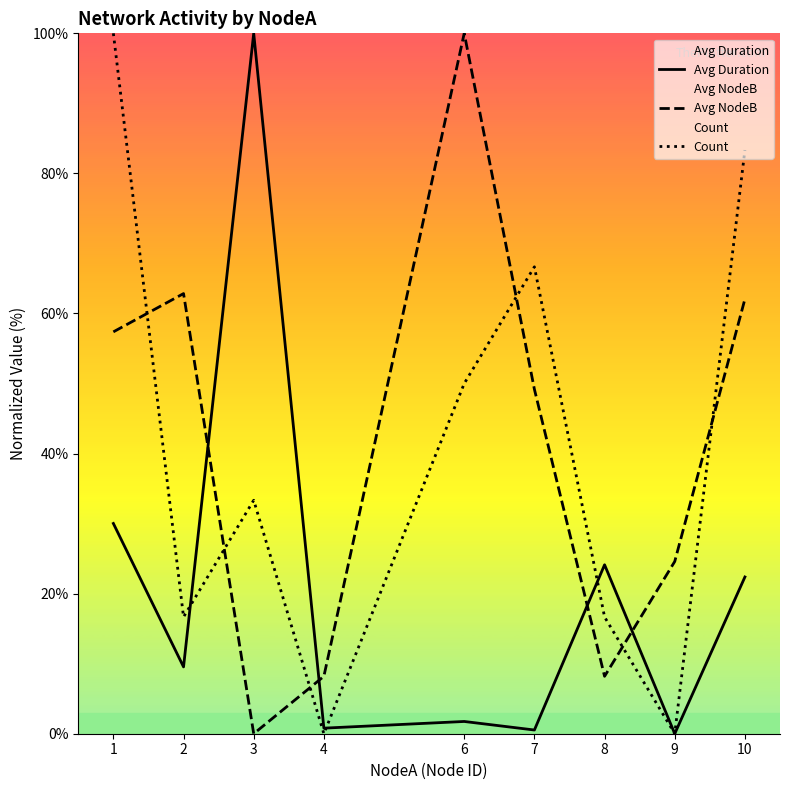

Between 7 and 10, which series saw the biggest shift?

Avg Duration